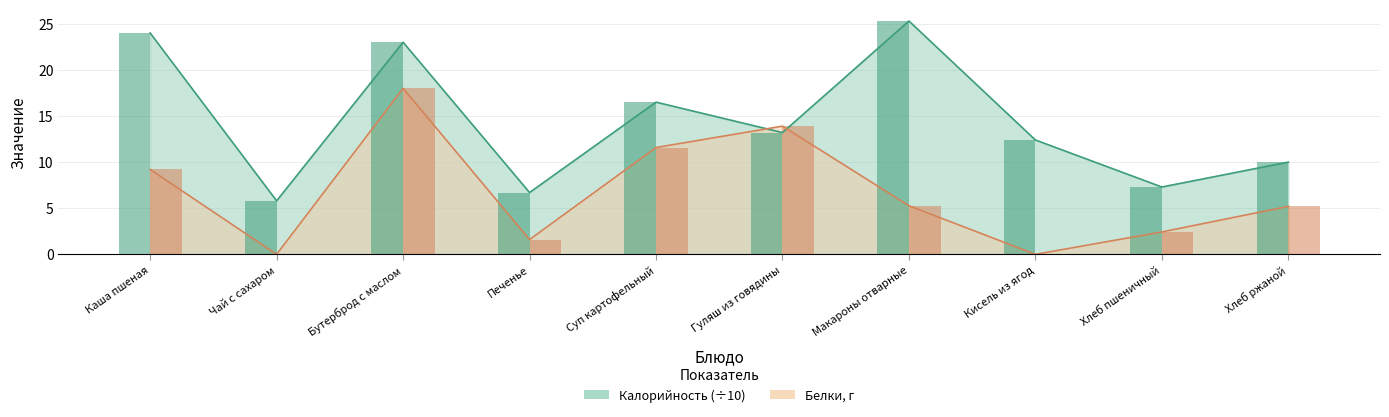

What is the difference between the maximum and minimum values in the Калорийность series?

19.5